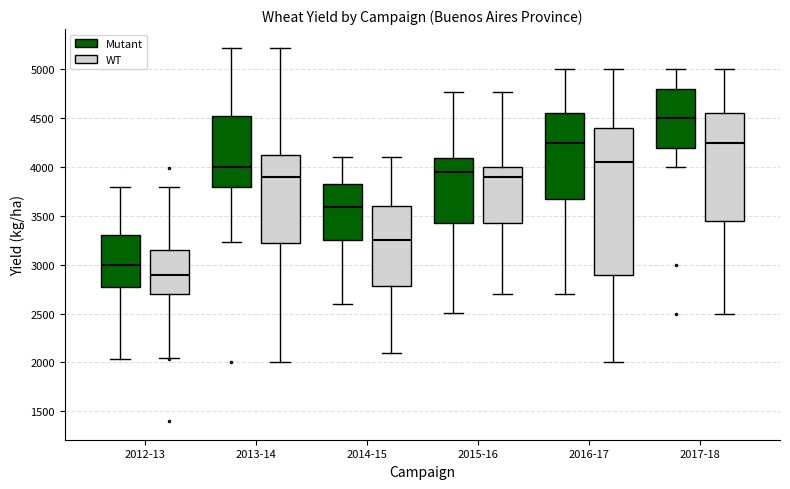

Which box has the lowest median line?

2012-13 (WT)